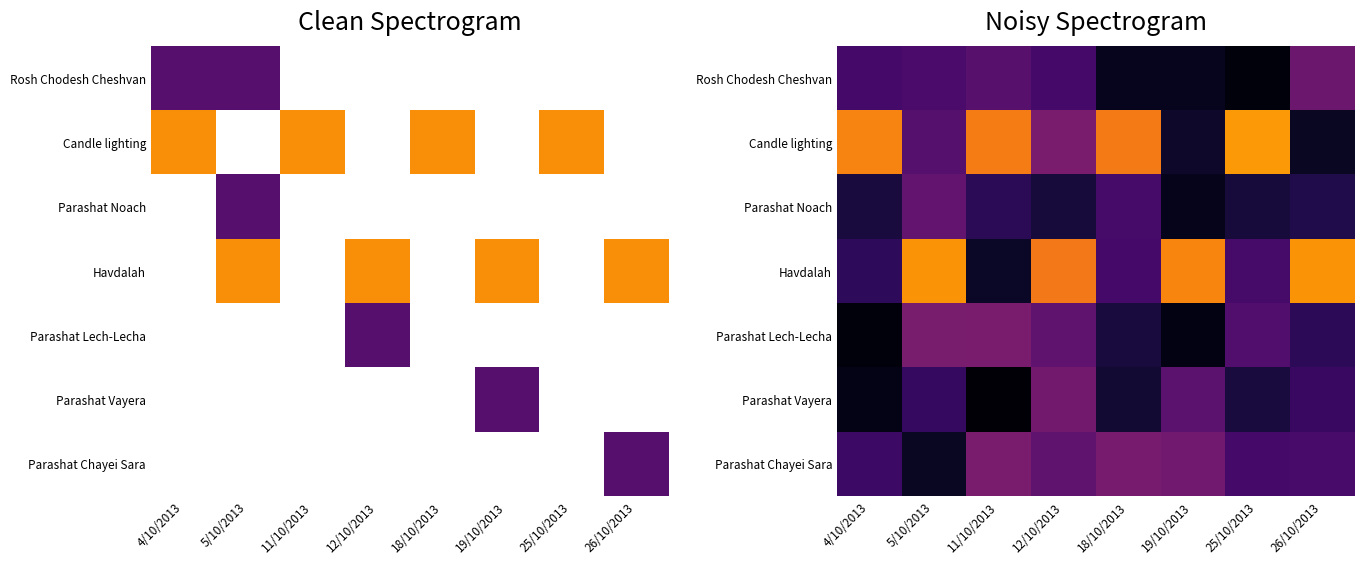

At which label does Candle lighting first exceed 3?

4/10/2013